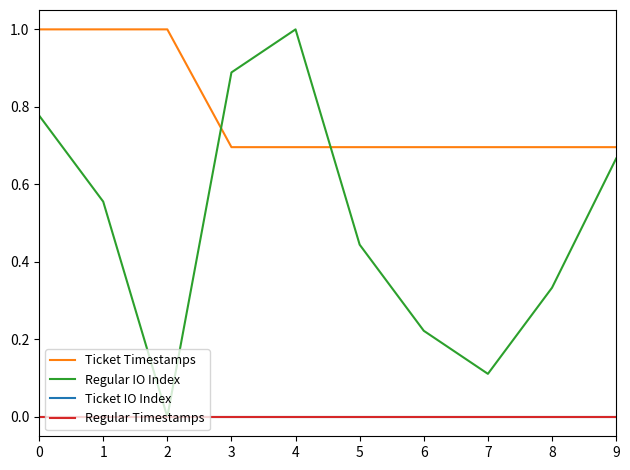

Is this an area chart (filled region under the line)?

No